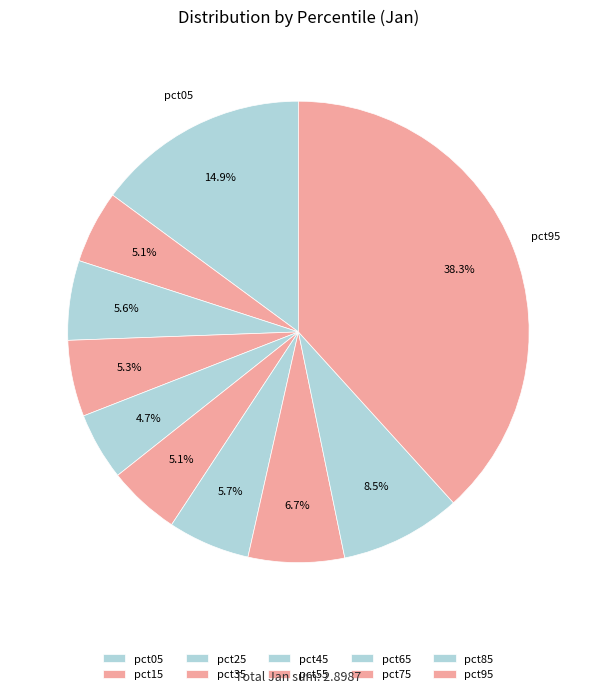

To the nearest percent, what percentage of the pie is pct65?

6%